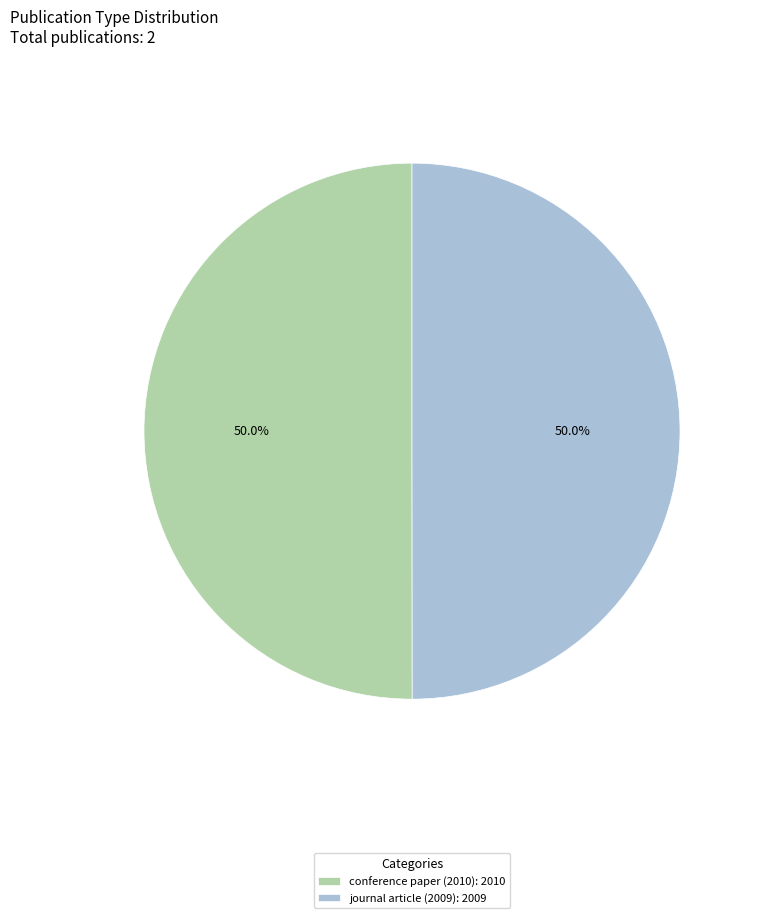

Is the sum of conference paper (2010): 2010 and journal article (2009): 2009 greater than half?

Yes